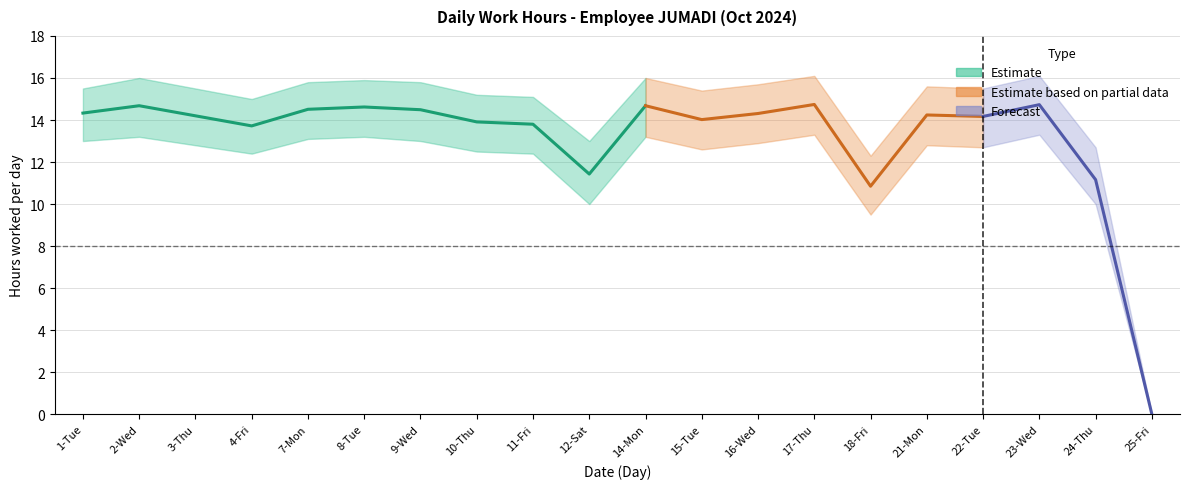

How many points are lower than both their immediate neighbors (excluding endpoints)?

5